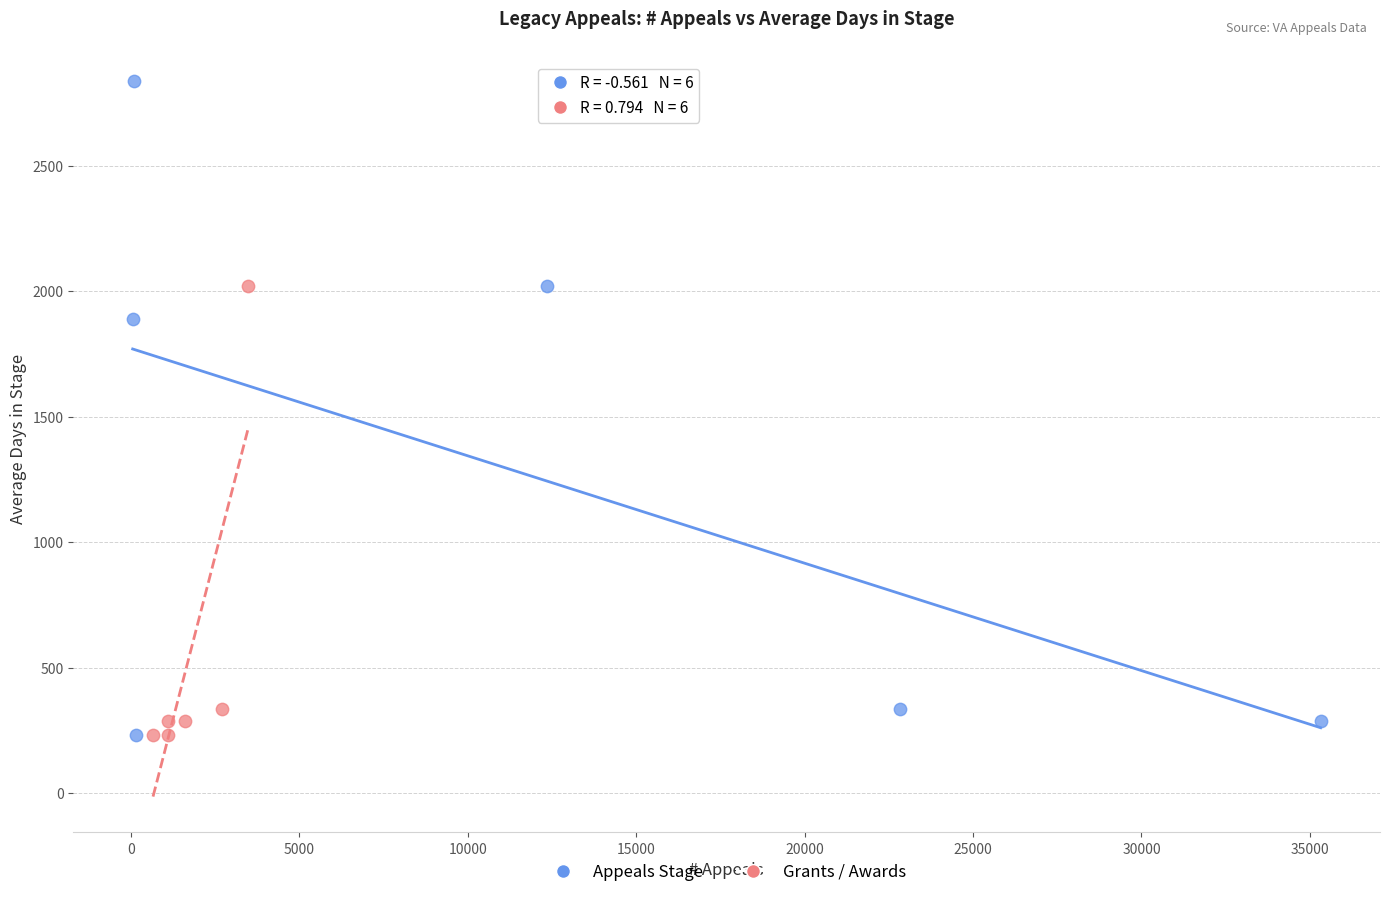

Which series reaches the maximum Y coordinate?

Appeals Stage